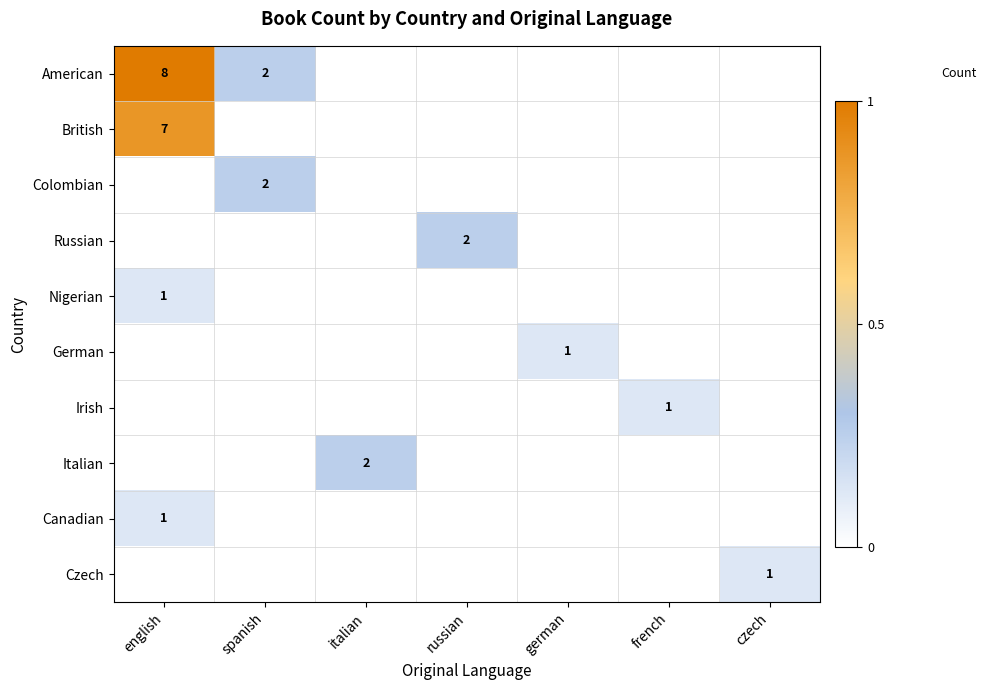

Is it true that Irish equals 1 at french?

True